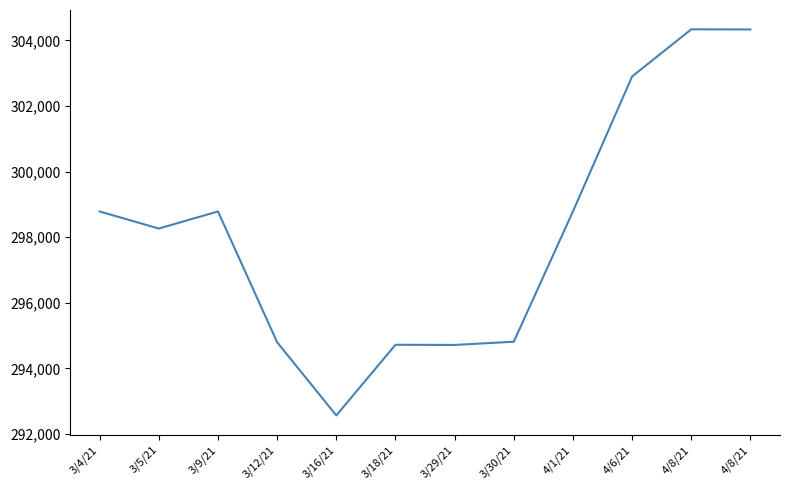

True or false: the data shows 294722 at 3/18/21.

True